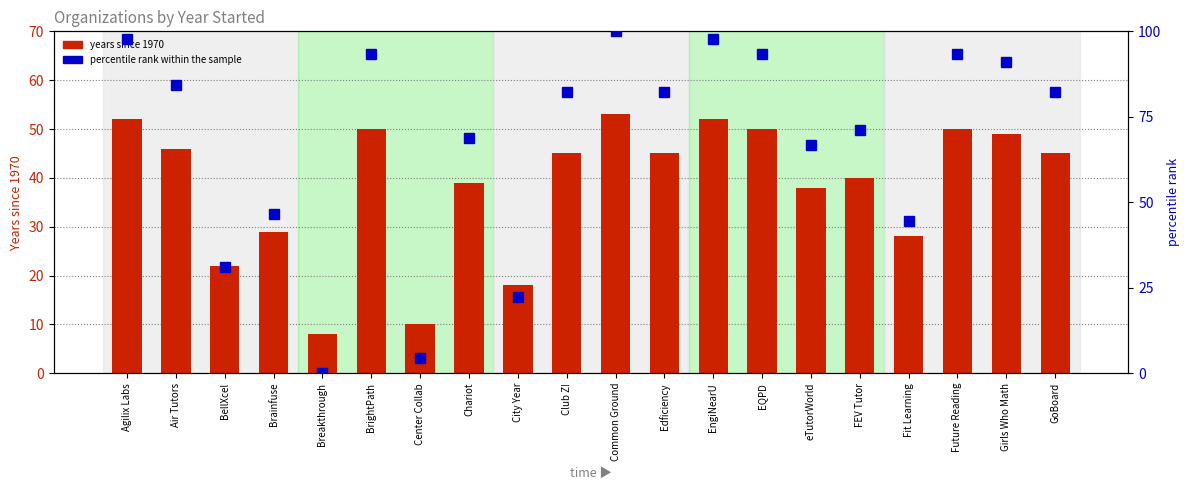

The years since 1970 series shows 17.7 at Agilix Labs. True or false?

False